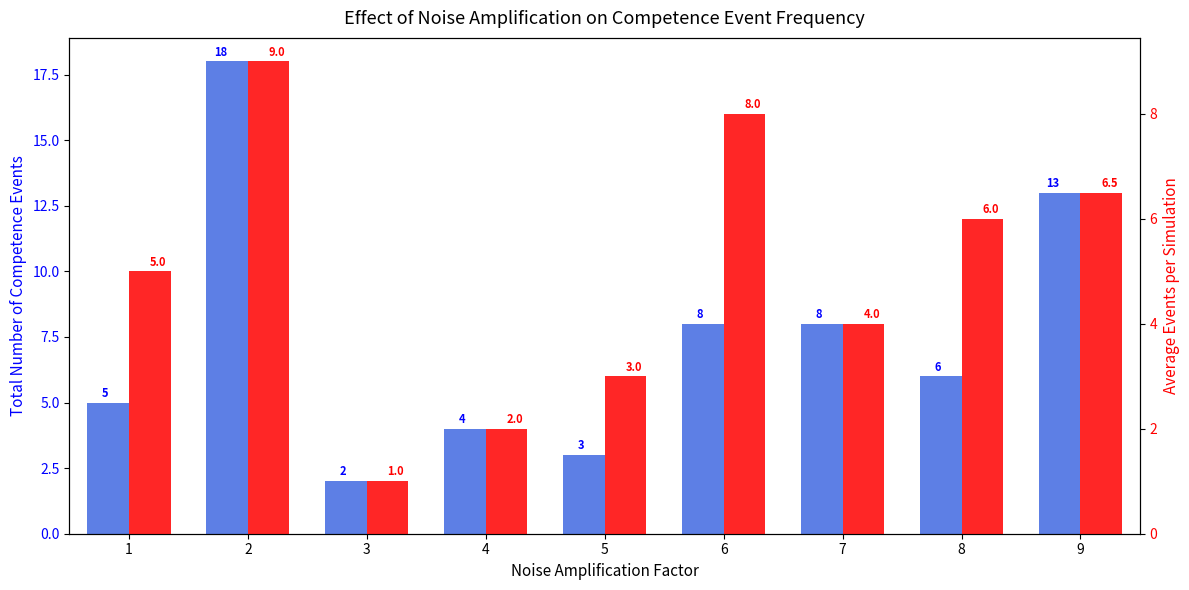

Reading right to left, what are all the values shown in this chart?

Total Number of Competence Events: 9=13.0	8=6.0	7=8.0	6=8.0	5=3.0	4=4.0	3=2.0	2=18.0	1=5.0
Average Events per Simulation: 9=6.5	8=6.0	7=4.0	6=8.0	5=3.0	4=2.0	3=1.0	2=9.0	1=5.0